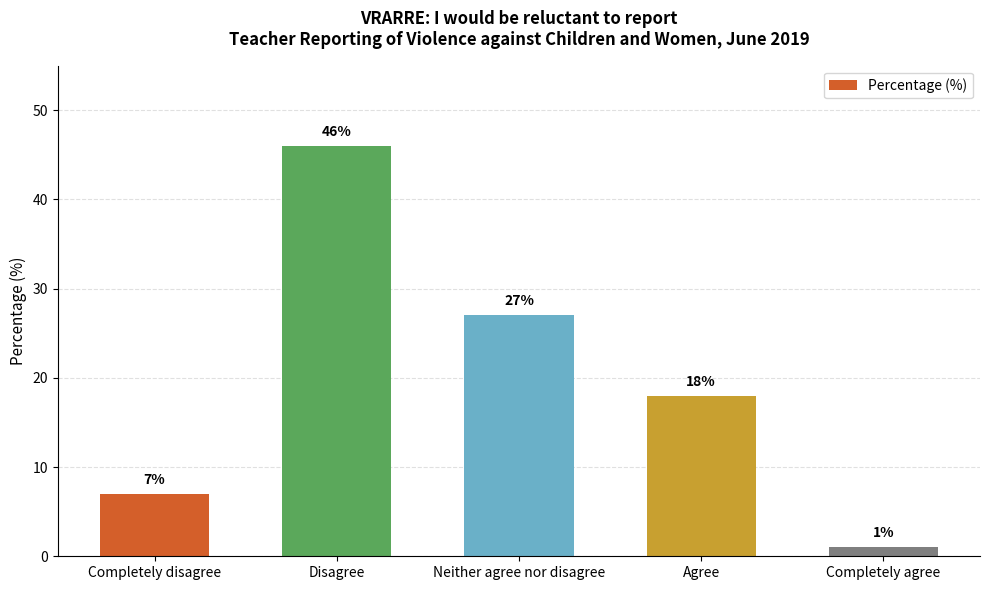

What is the difference between the second highest and minimum values?

26